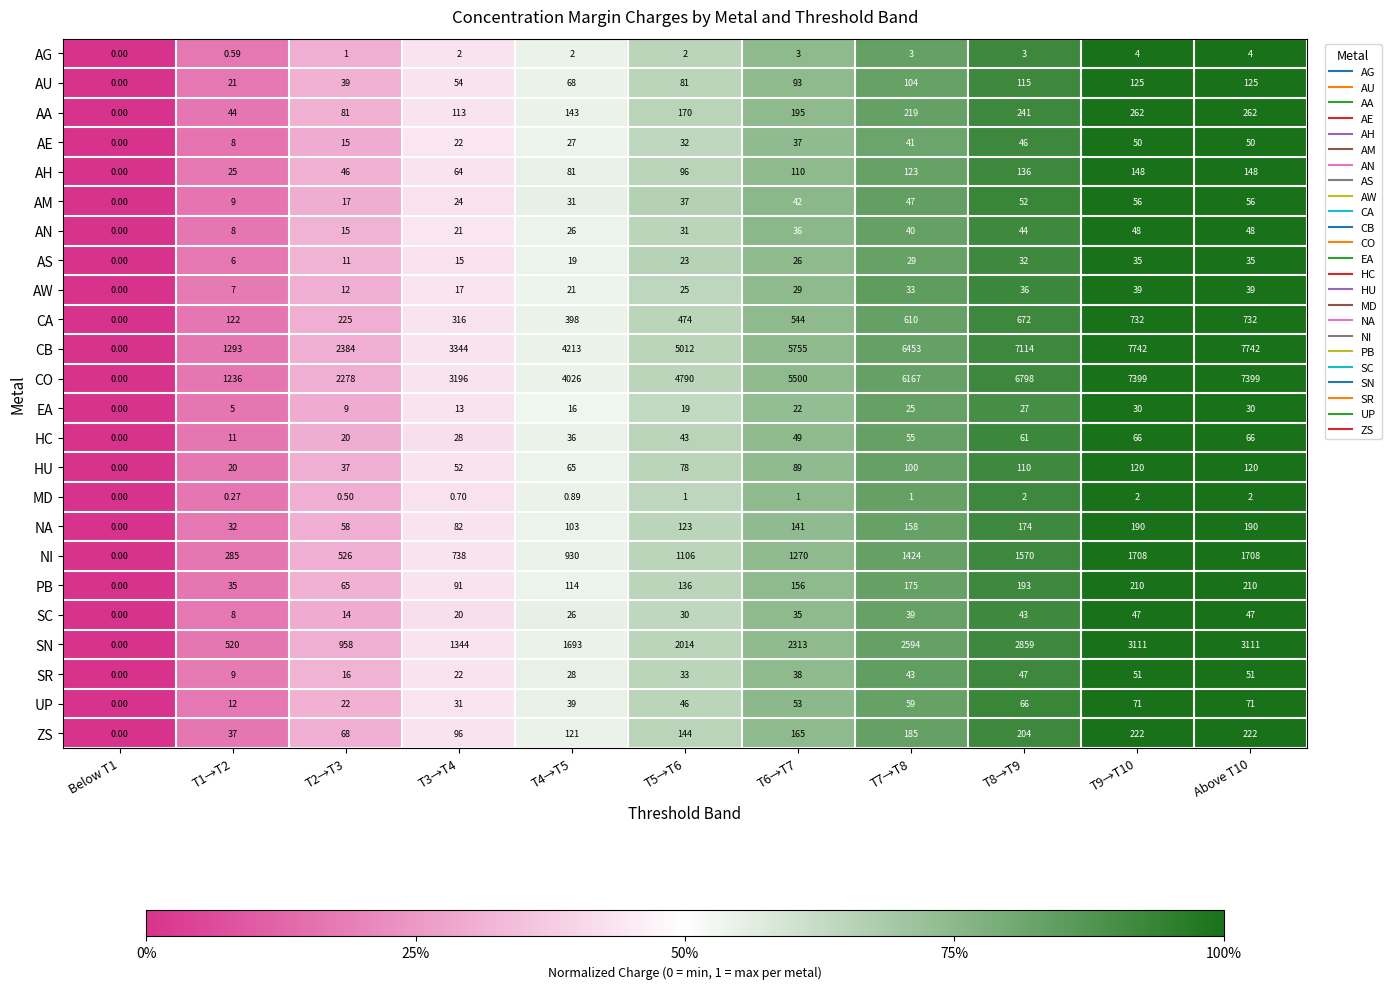

Which series has the largest total across all categories?

CB